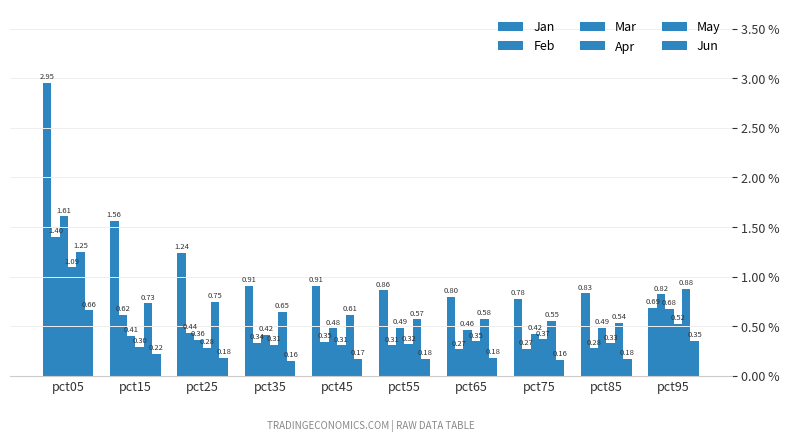

Which series has the largest total across all categories?

Jan